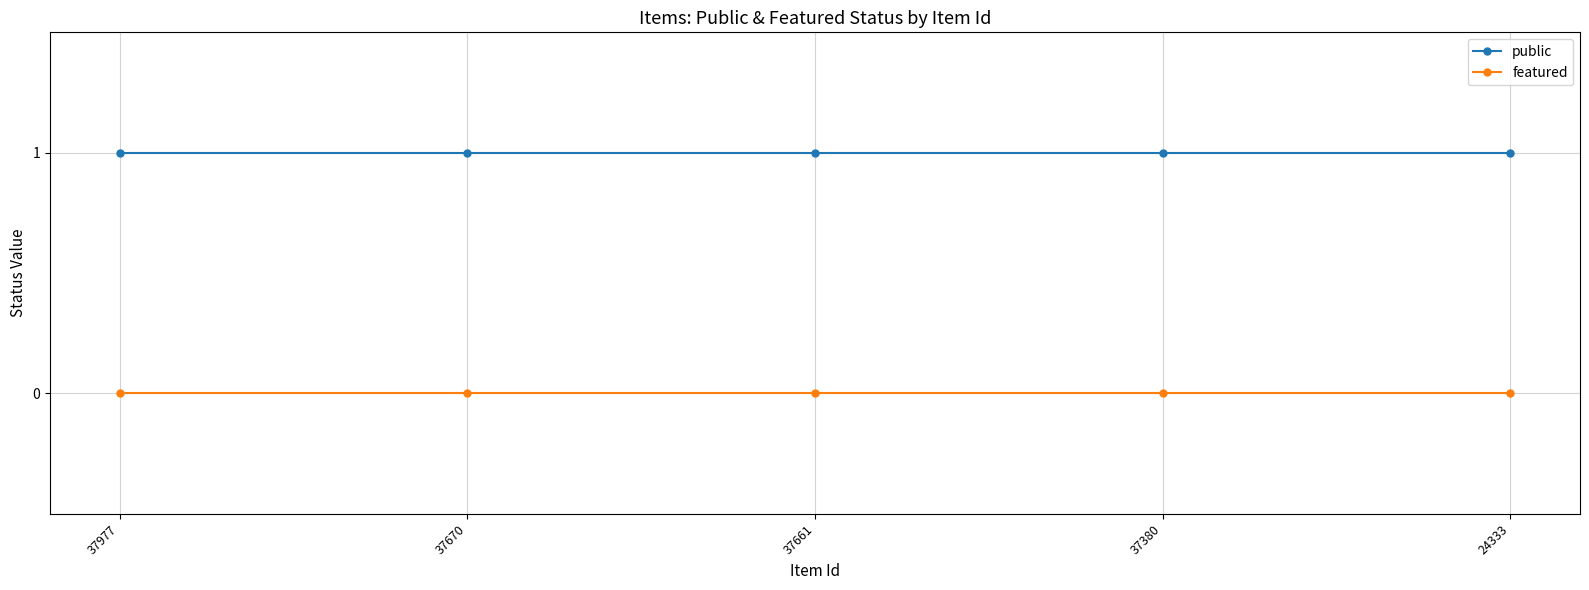

True or false: public and featured cross at least once.

False